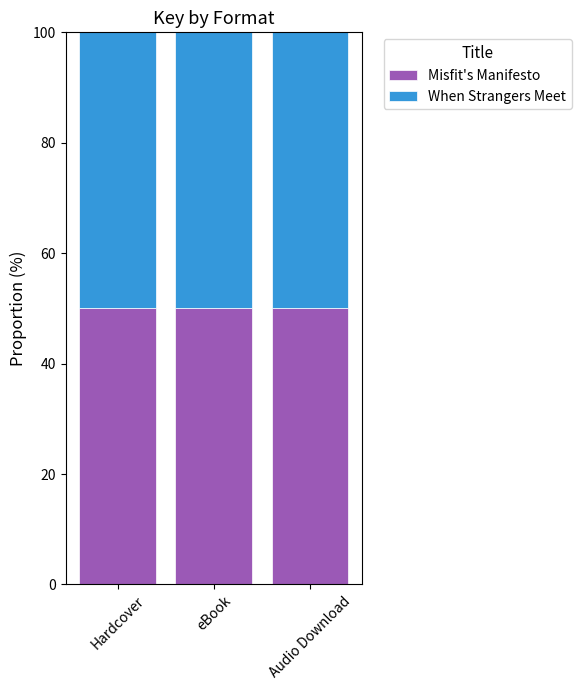

True or false: Misfit's Manifesto has a value of 50.0 at Audio Download.

True